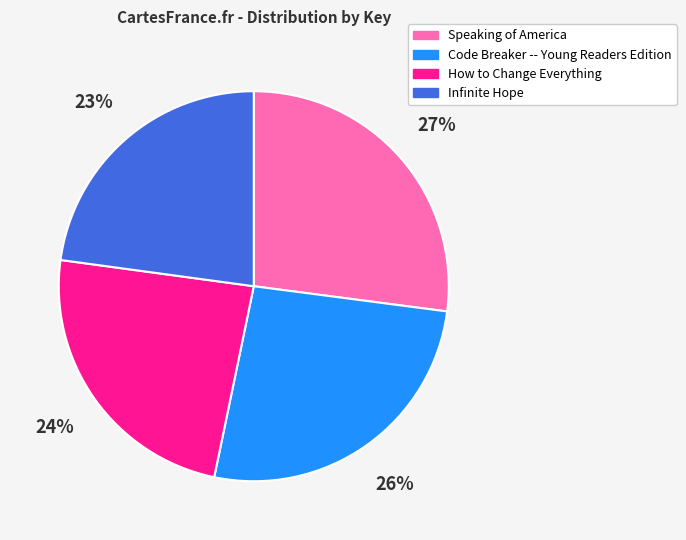

Between How to Change Everything and Infinite Hope, which is larger?

How to Change Everything